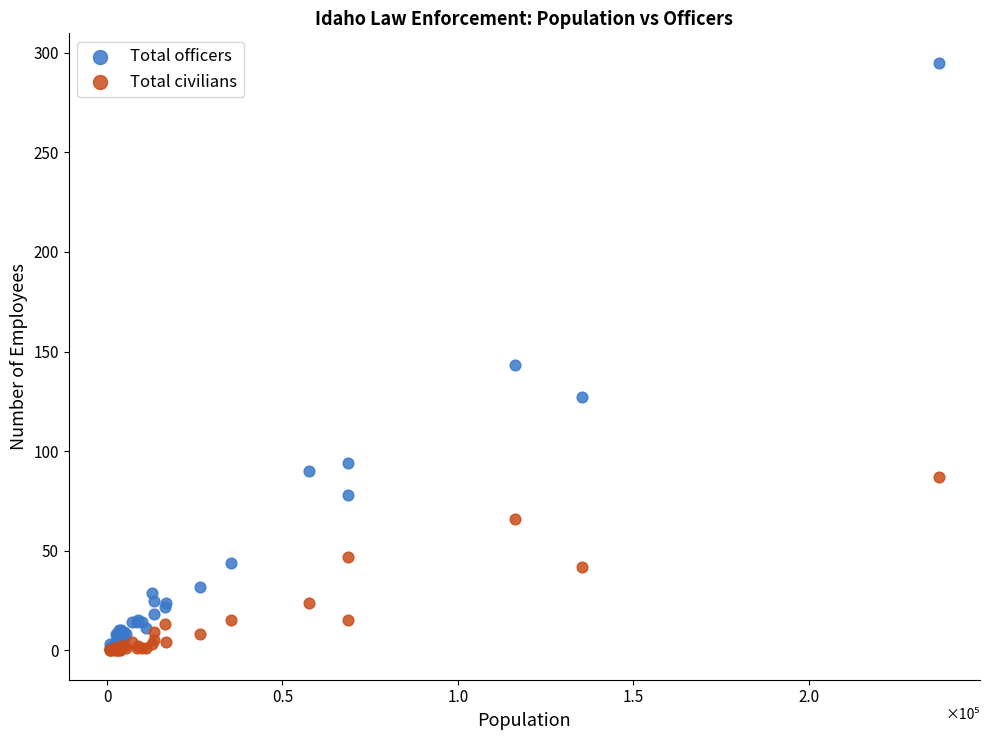

Which series has the widest spread of Y values?

Total officers